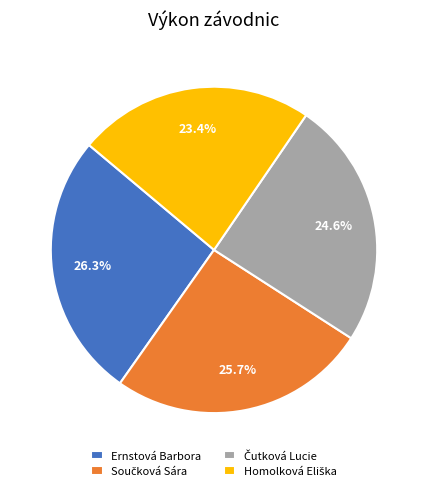

What percentage is NOT represented by Ernstová Barbora?

73.7%